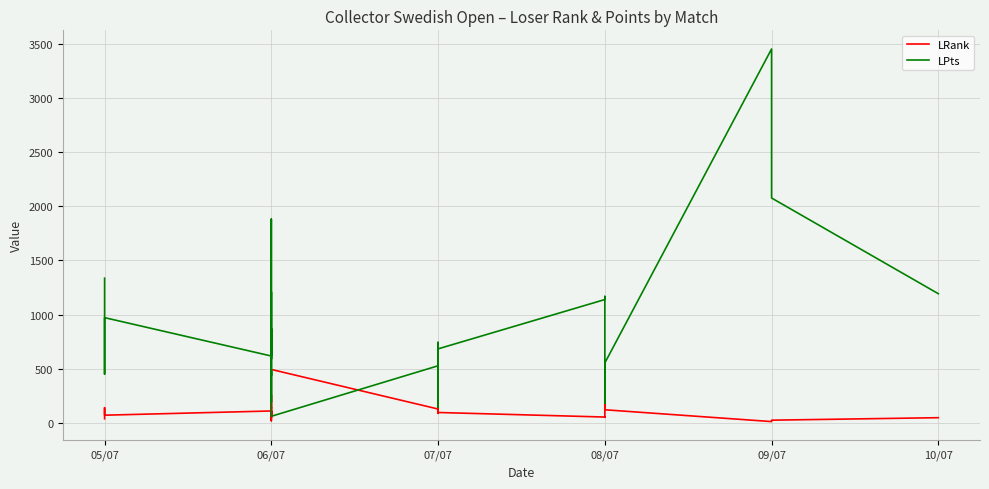

How many series are shown in this chart?

2